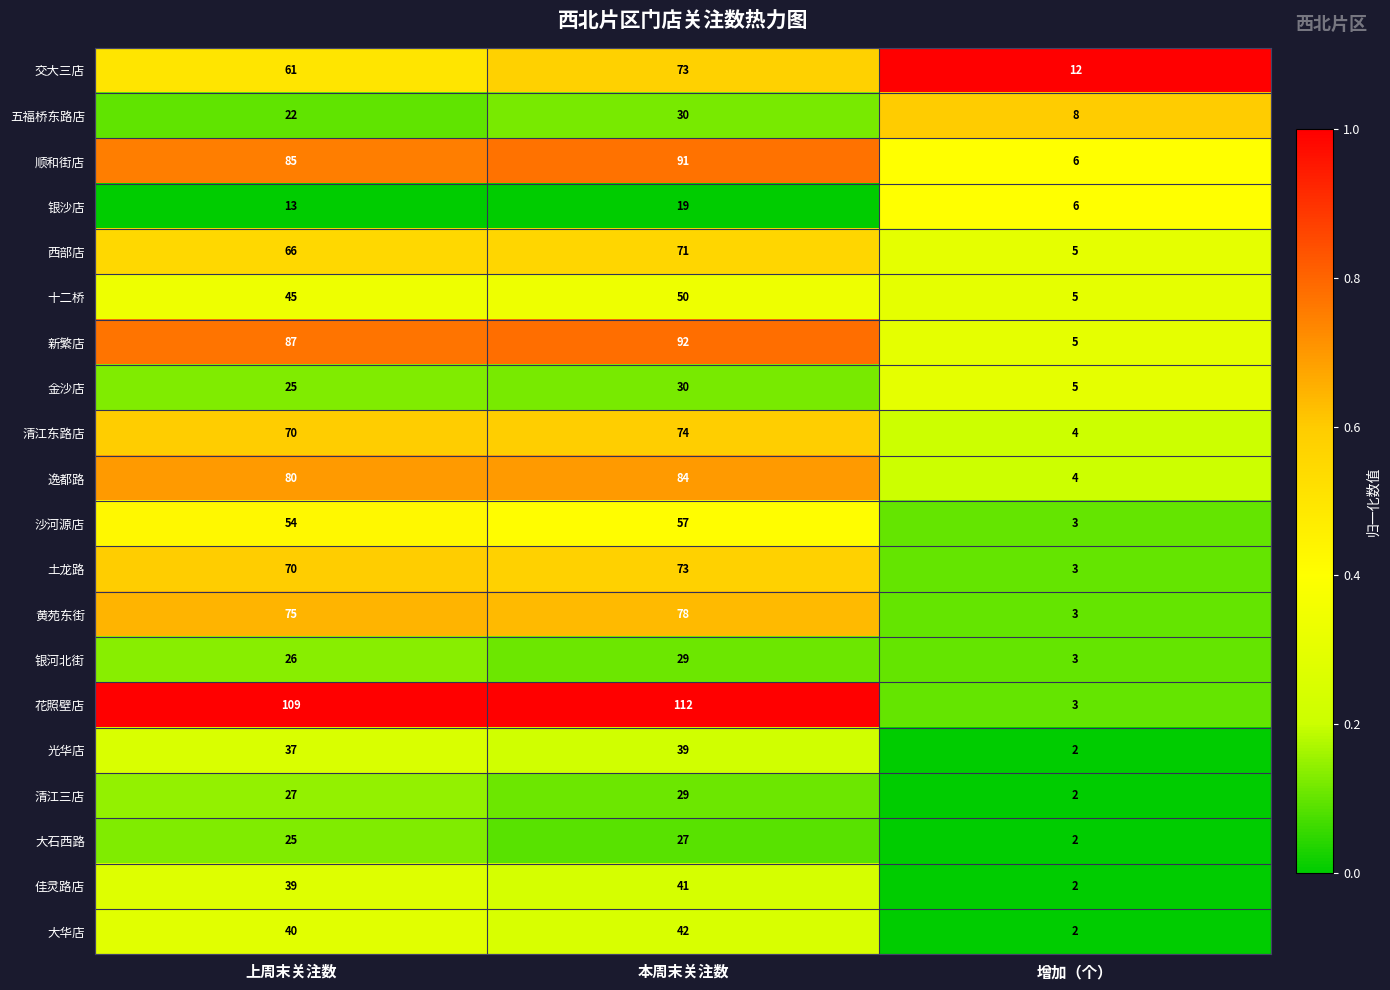

What is the difference between the maximum and minimum values in the 花照壁店 series?

109